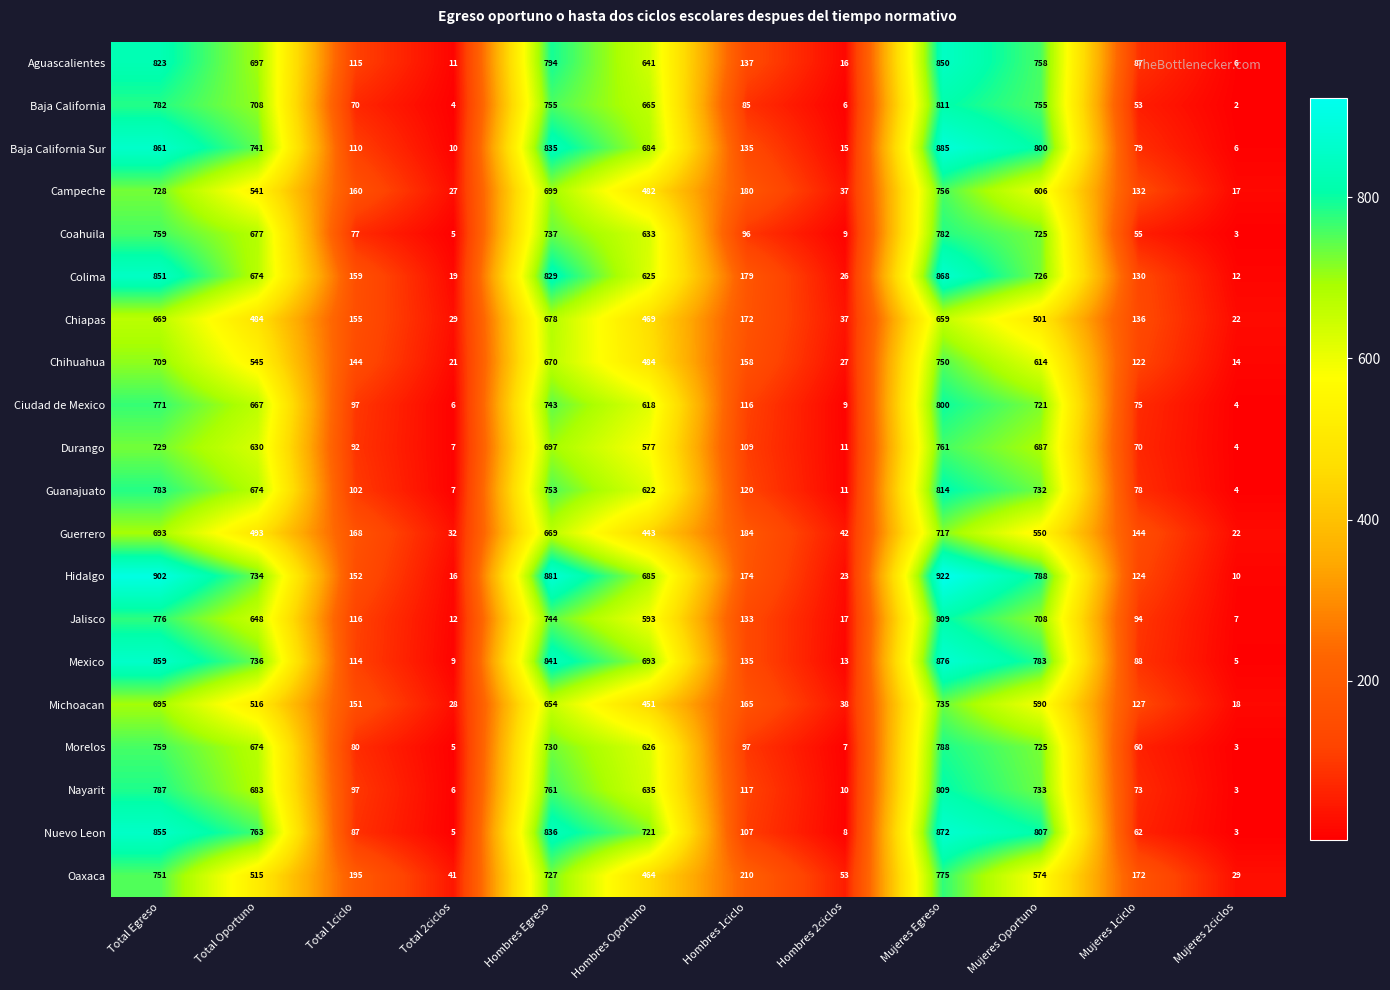

What is the difference between the Guanajuato values at Total 2ciclos and Hombres Oportuno?

615